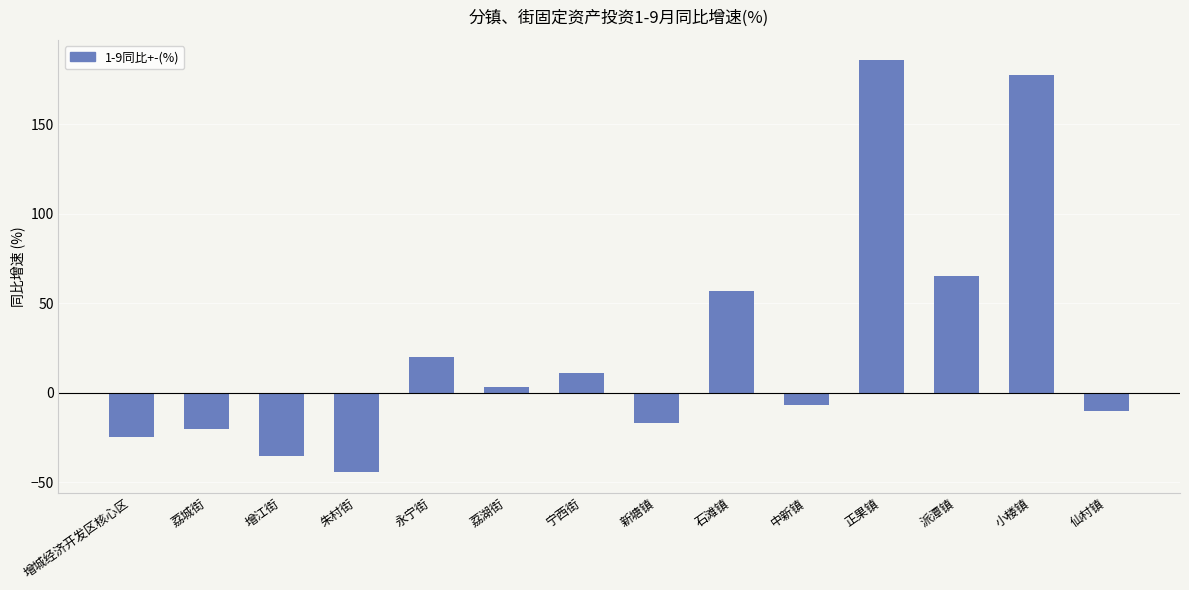

What is the sum of the values at 派潭镇 and 新塘镇?

48.4